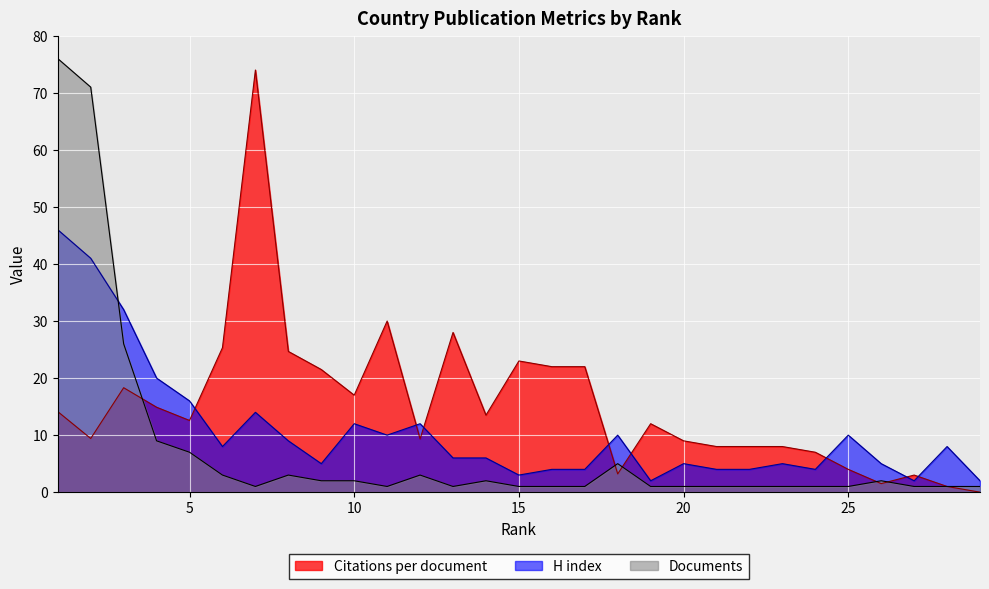

Reading left to right, transcribe all the data shown in this chart.

Citations per document: 1=14.1	2=9.4	3=18.3	4=14.9	5=12.6	6=25.3	7=74.0	8=24.7	9=21.5	10=17.0	11=30.0	12=9.3	13=28.0	14=13.5	15=23.0	16=22.0	17=22.0	18=3.2	19=12.0	20=9.0	21=8.0	22=8.0	23=8.0	24=7.0	25=4.0	26=1.5	27=3.0	28=1.0	29=0.0
H index: 1=46.0	2=41.0	3=32.0	4=20.0	5=16.0	6=8.0	7=14.0	8=9.0	9=5.0	10=12.0	11=10.0	12=12.0	13=6.0	14=6.0	15=3.0	16=4.0	17=4.0	18=10.0	19=2.0	20=5.0	21=4.0	22=4.0	23=5.0	24=4.0	25=10.0	26=5.0	27=2.0	28=8.0	29=2.0
Documents: 1=76.0	2=71.0	3=26.0	4=9.0	5=7.0	6=3.0	7=1.0	8=3.0	9=2.0	10=2.0	11=1.0	12=3.0	13=1.0	14=2.0	15=1.0	16=1.0	17=1.0	18=5.0	19=1.0	20=1.0	21=1.0	22=1.0	23=1.0	24=1.0	25=1.0	26=2.0	27=1.0	28=1.0	29=1.0